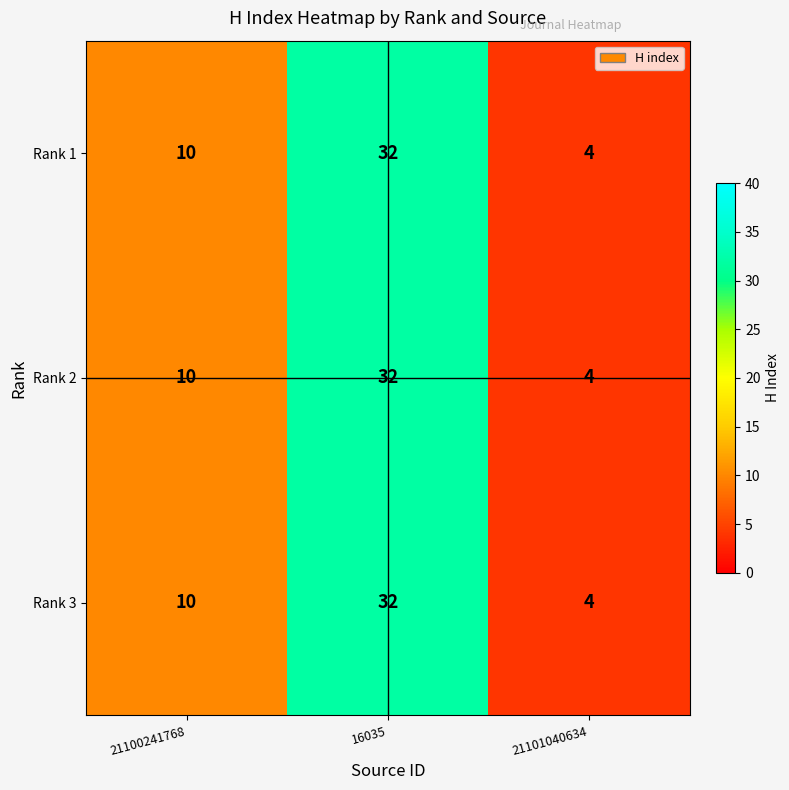

The Rank 3 series shows 1 at 21101040634. True or false?

False